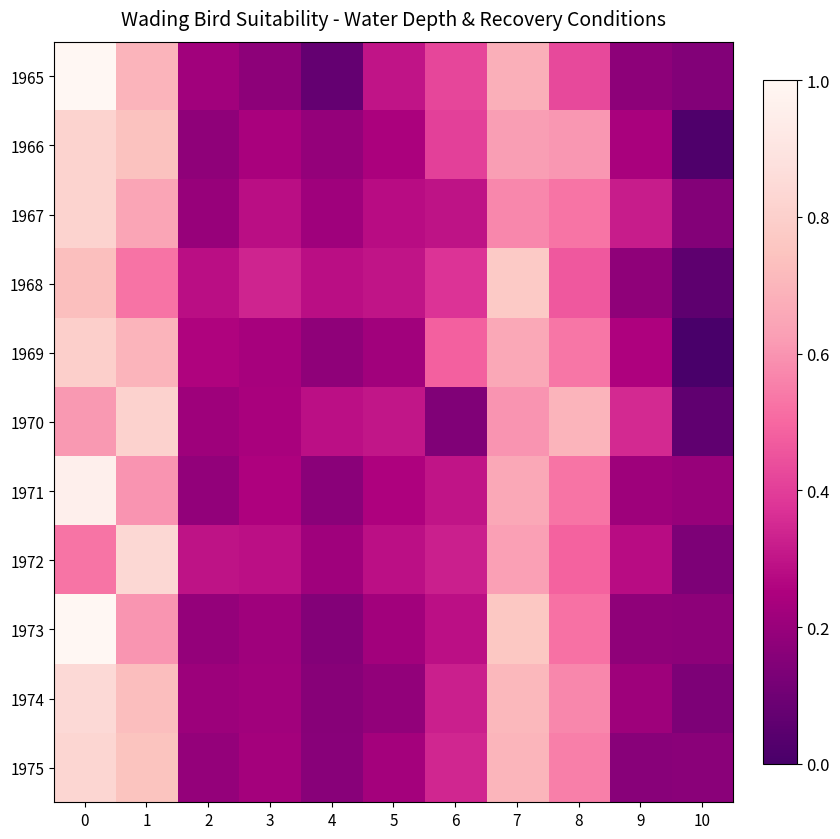

What is the sum of the 1966 values at 6 and 10?

0.4